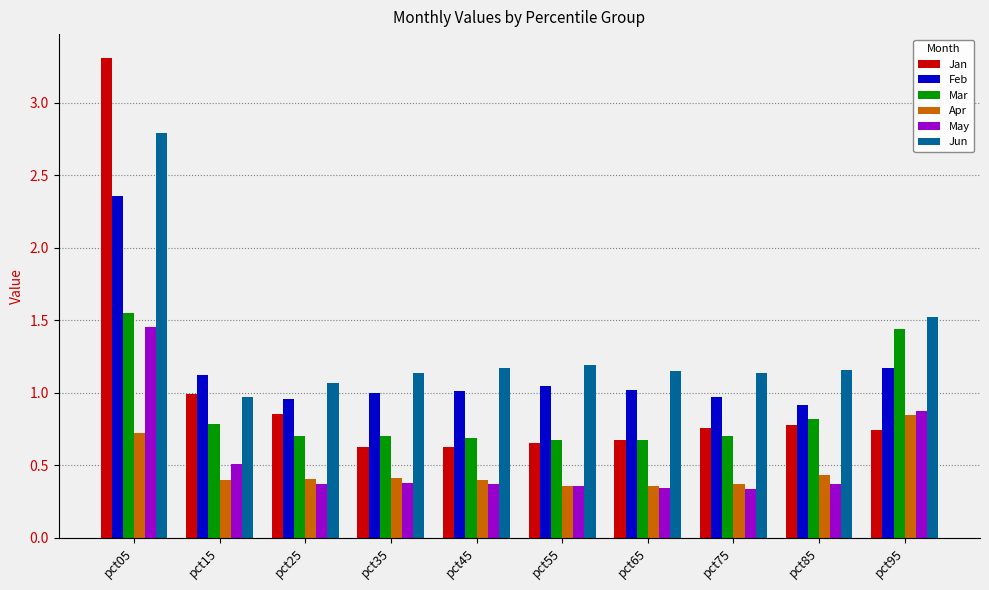

Which category has the highest value in the Mar series?

pct05